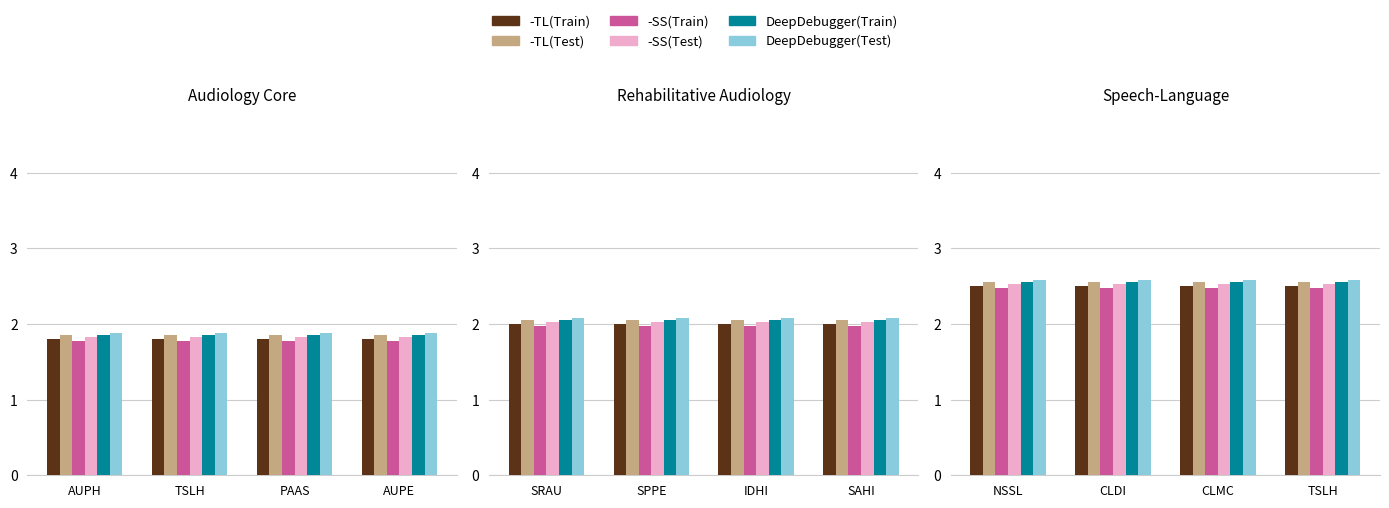

Which series has the largest range (max minus min)?

-TL(Train)